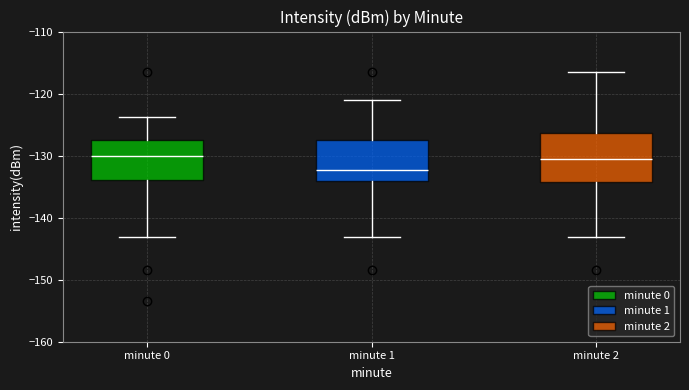

Where does the lower whisker of the box for minute 0 end on the y-axis? The values are not printed on the chart, so give them approximately, as read against the axis.

-143